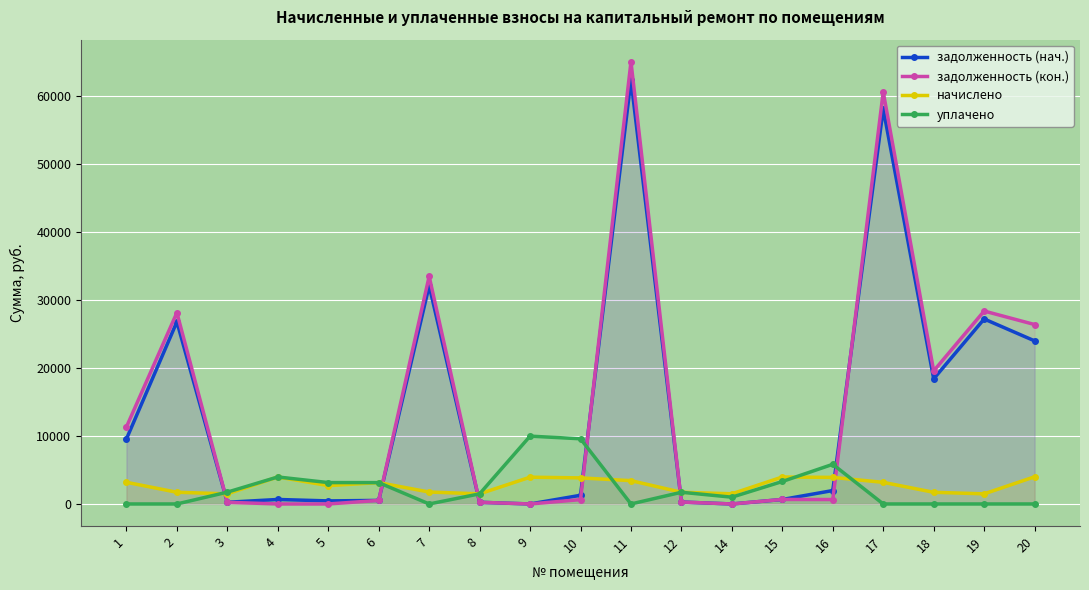

List the series in order of their peak value, highest first.

задолженность (кон.), задолженность (нач.), уплачено, начислено